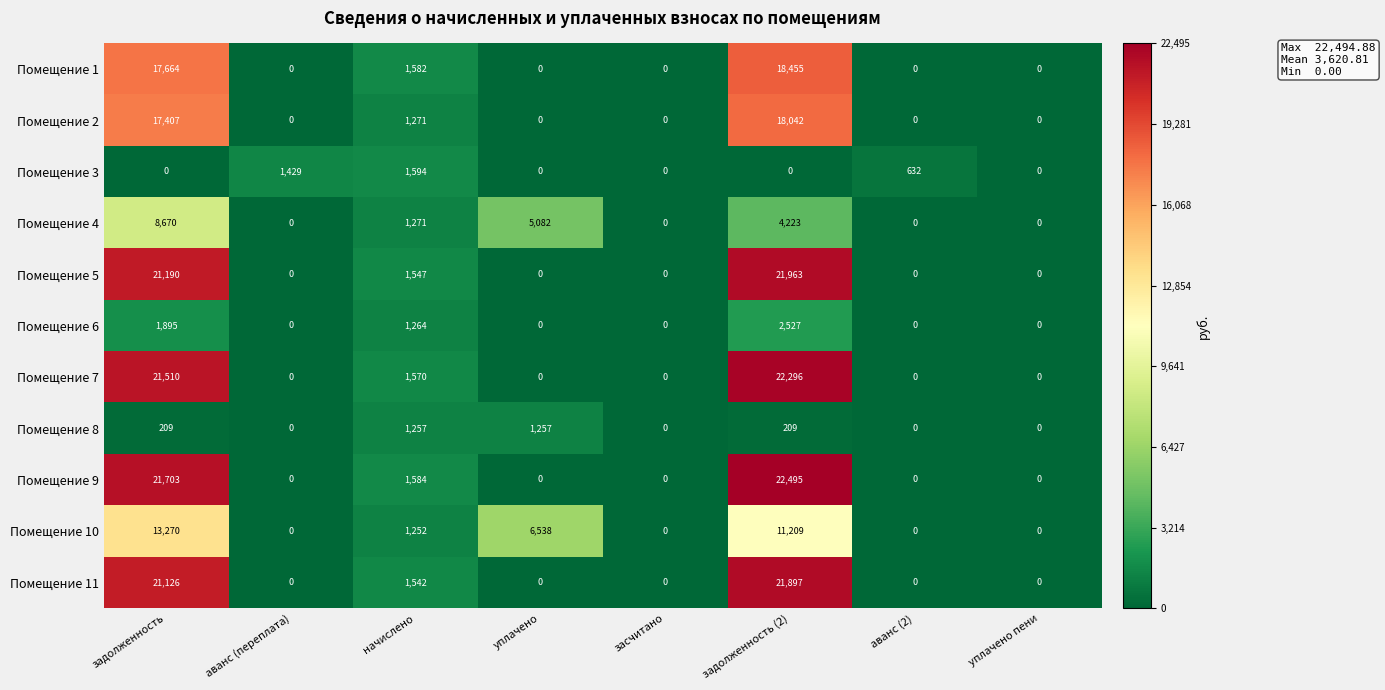

What is the sum of the Помещение 6 values at начислено and аванс (переплата)?

1264